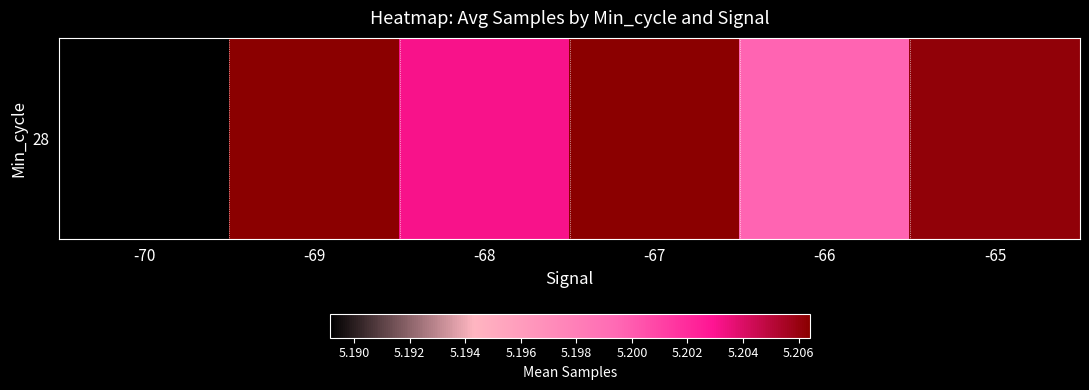

How many data points are less than 5206152?

3